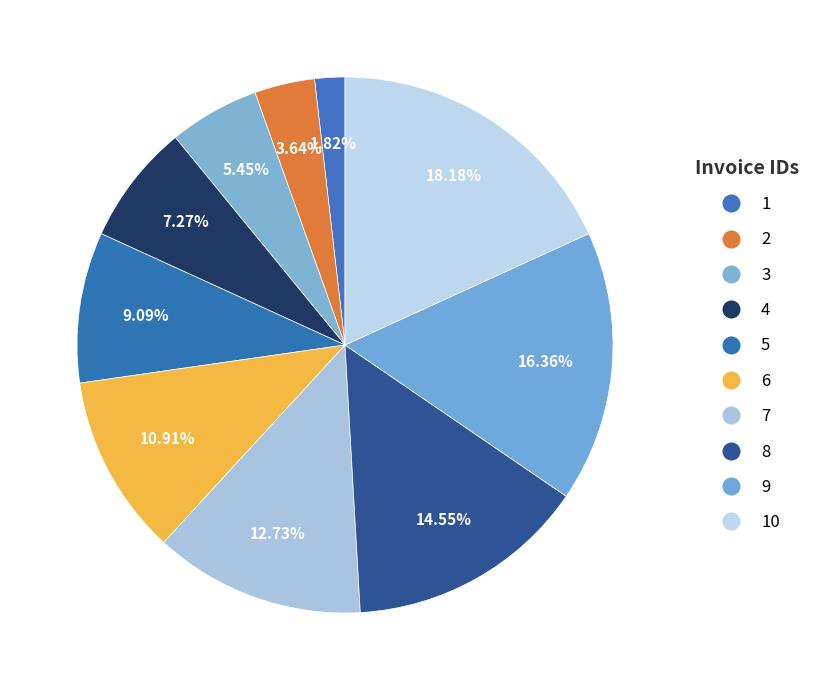

True or false: 4 accounts for 7% of the total.

True